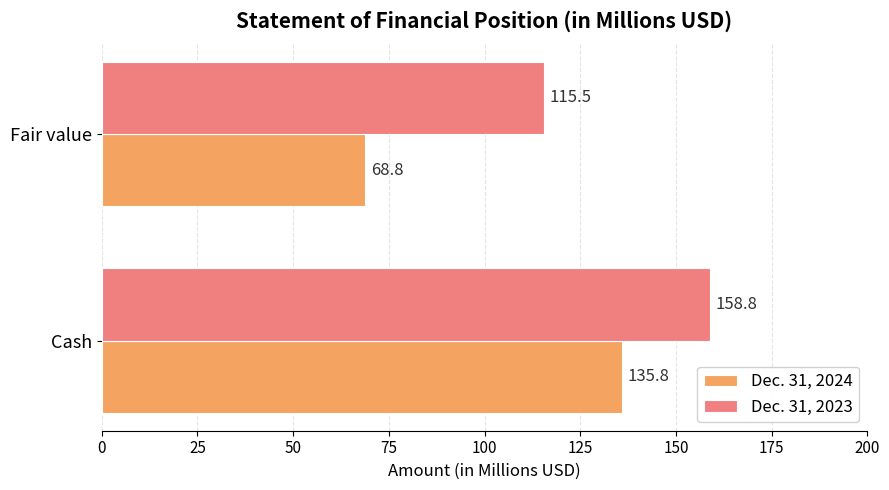

Which series has the largest total across all categories?

Dec. 31, 2023